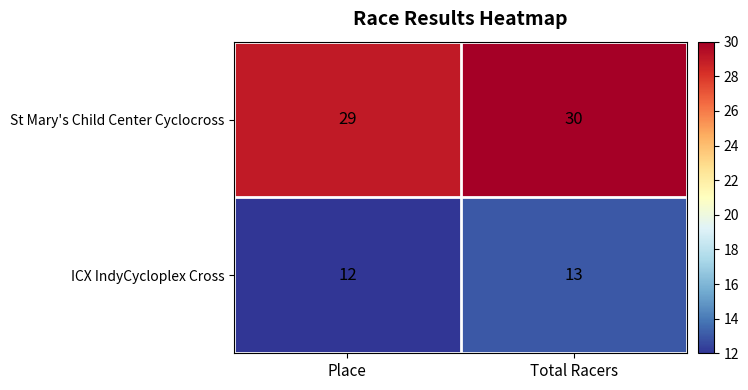

What is the sum of all ICX IndyCycloplex Cross values?

25